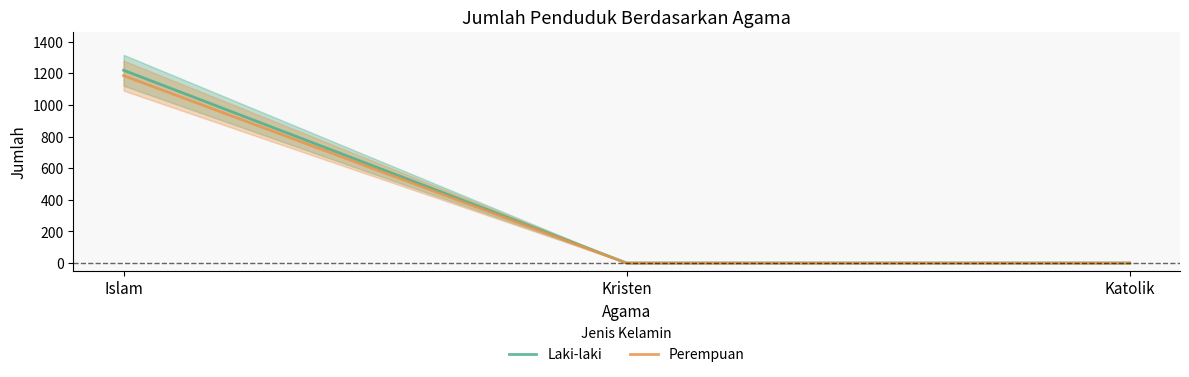

List the series in order of their peak value, highest first.

Laki-laki, Perempuan